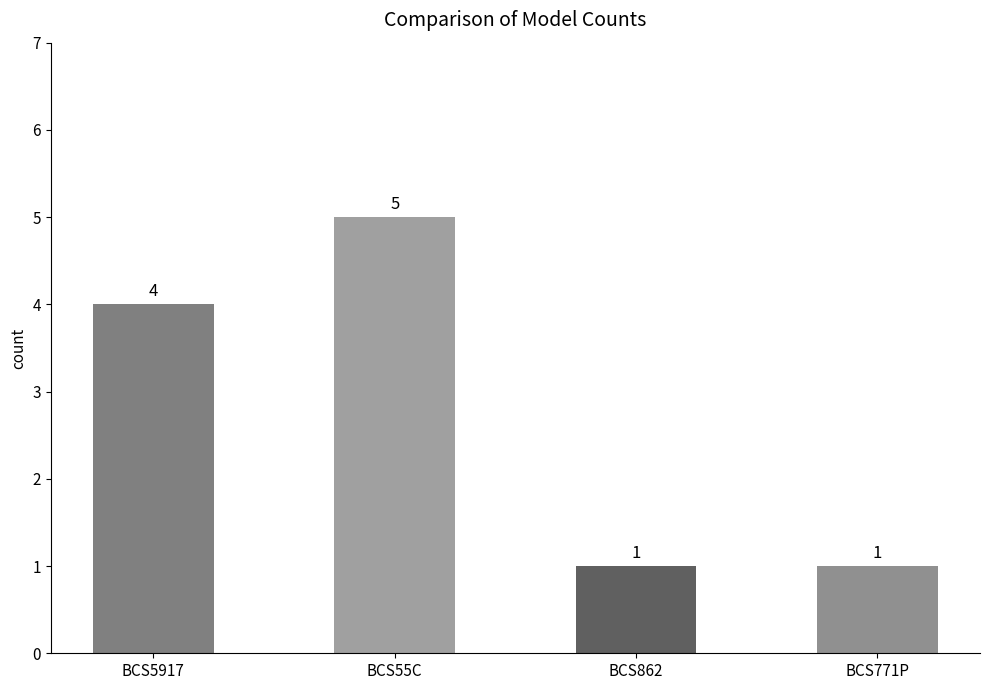

Does the chart contain stacked bars?

No